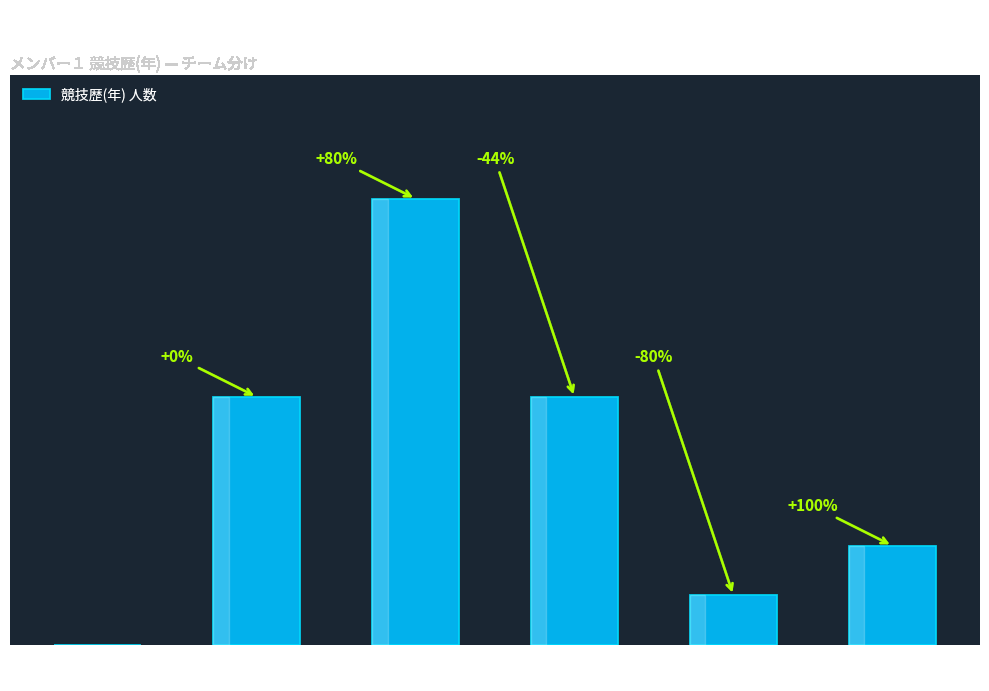

What is the change in value from 5 to 10 to 20+ 年?

-7